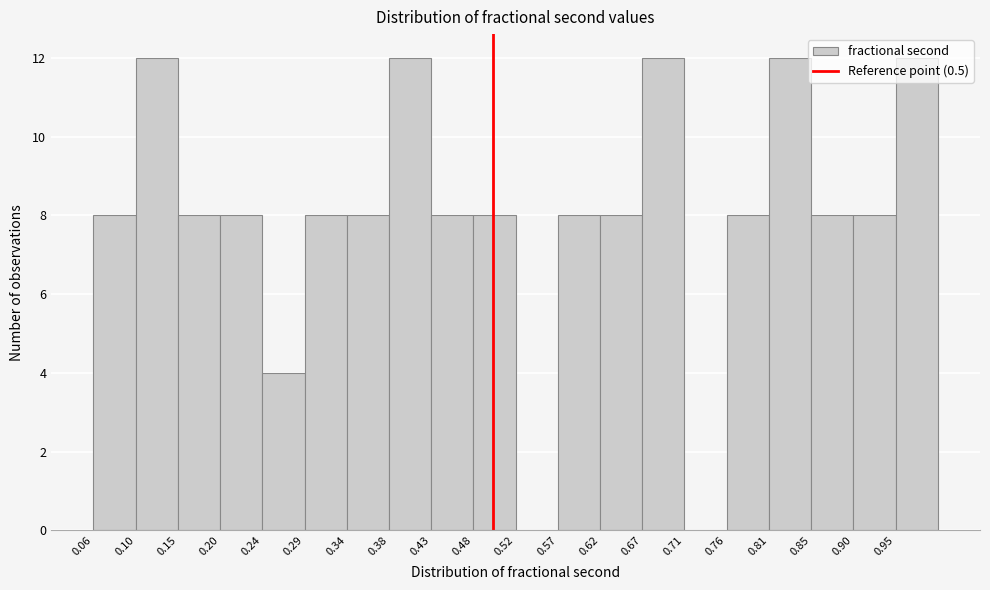

Reading left to right, list every bar in this chart as the range it spans on the x-axis followed by its height. Neither the bar edges nor the heights are printed on the chart, so give them approximately, as read against the axes.

0.055 to 0.105: 8
0.105 to 0.150: 12
0.150 to 0.195: 8
0.195 to 0.245: 8
0.245 to 0.290: 4
0.290 to 0.335: 8
0.335 to 0.385: 8
0.385 to 0.430: 12
0.430 to 0.480: 8
0.480 to 0.525: 8
0.525 to 0.570: 0
0.570 to 0.620: 8
0.620 to 0.665: 8
0.665 to 0.710: 12
0.710 to 0.760: 0
0.760 to 0.805: 8
0.805 to 0.855: 12
0.855 to 0.900: 8
0.900 to 0.945: 8
0.945 to 0.995: 12